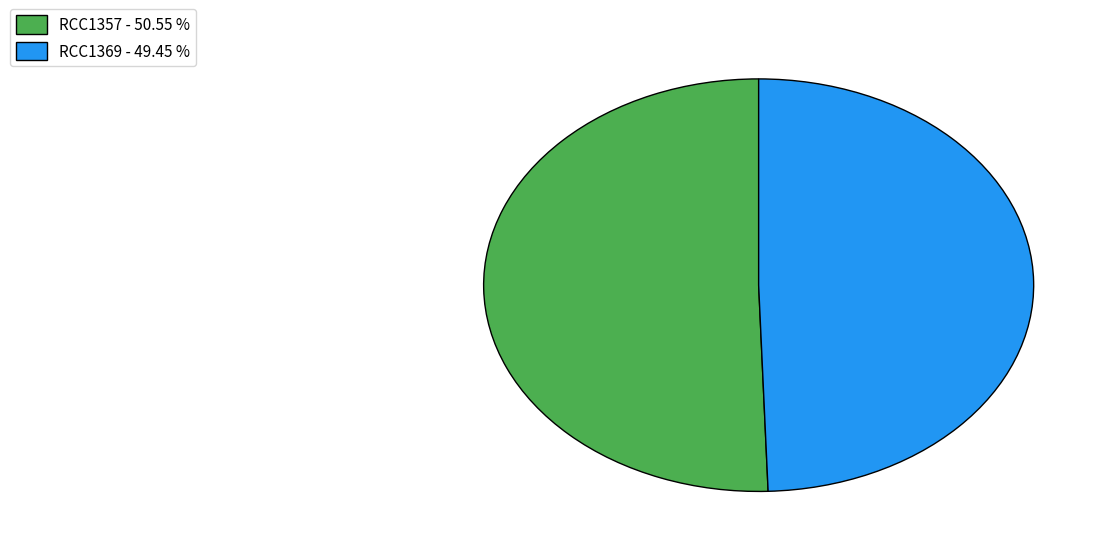

How many segments does this pie chart have?

2